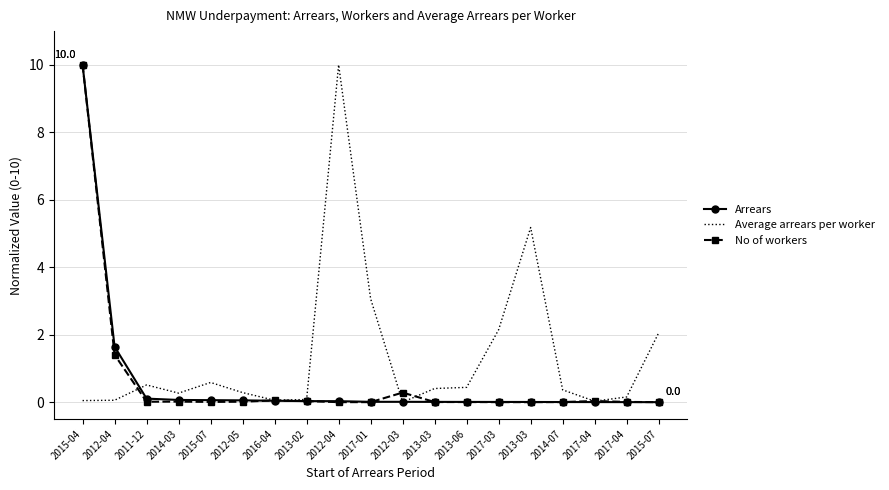

At which category does the chart reach its minimum across all series?

2015-07